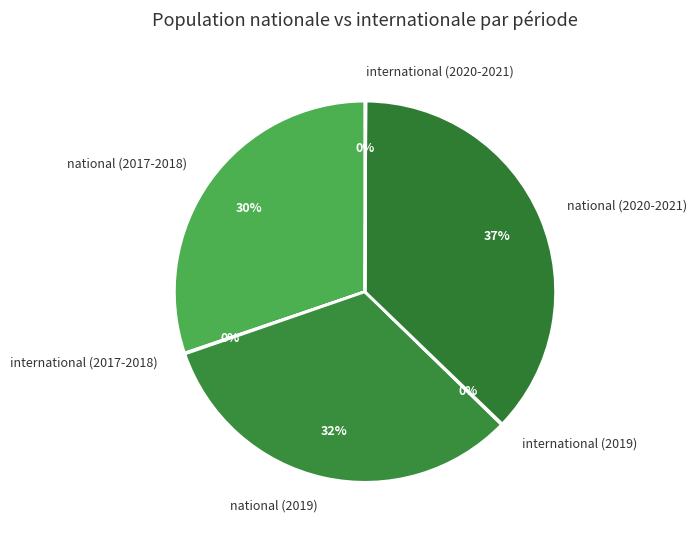

To the nearest percent, what is the average slice percentage?

17%